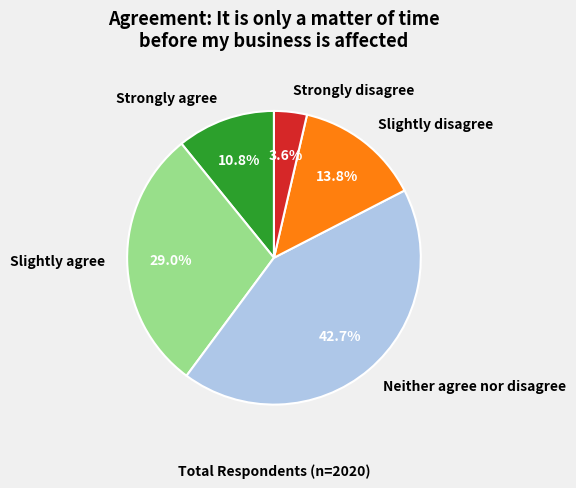

The Slightly disagree slice represents 14% of the pie. True or false?

True